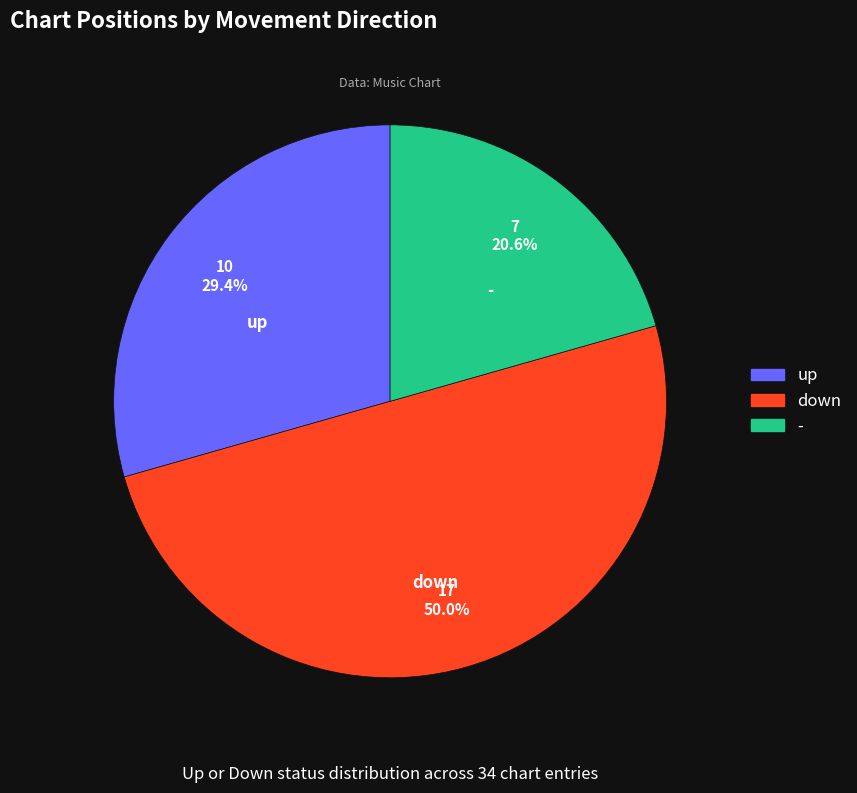

To the nearest percent, what is the difference between the largest and smallest slice percentages?

29%